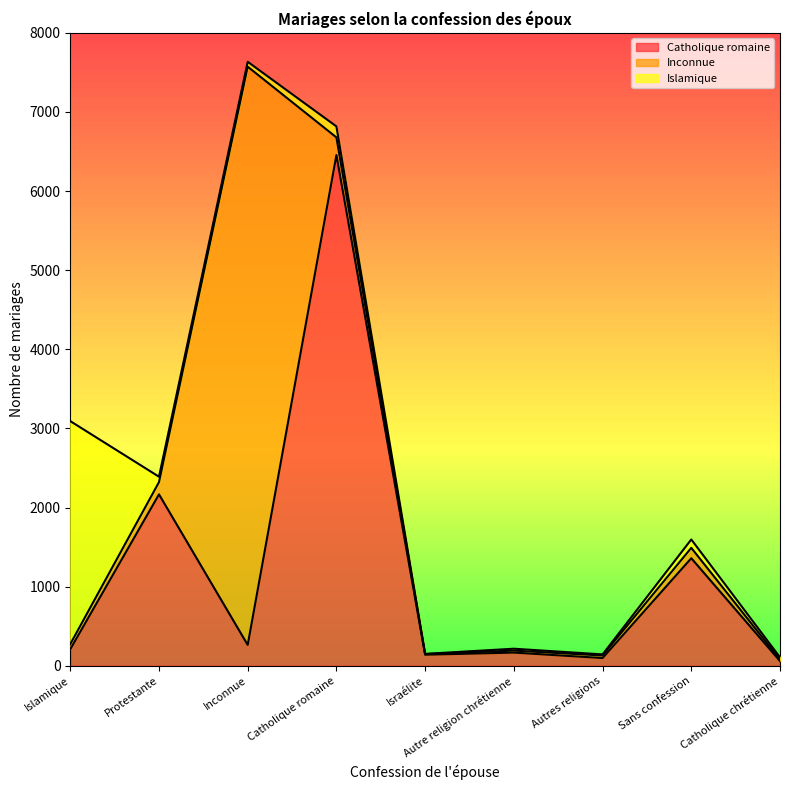

What is the difference between the highest and lowest values at Autre religion chrétienne?

142